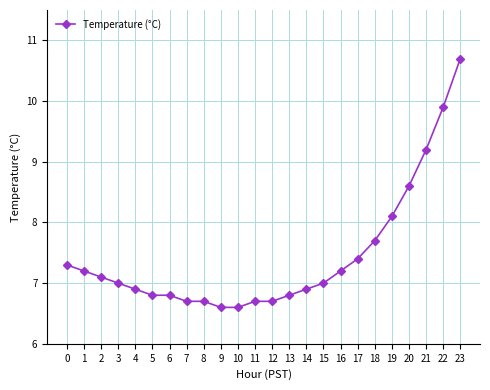

How many series are shown in this chart?

1